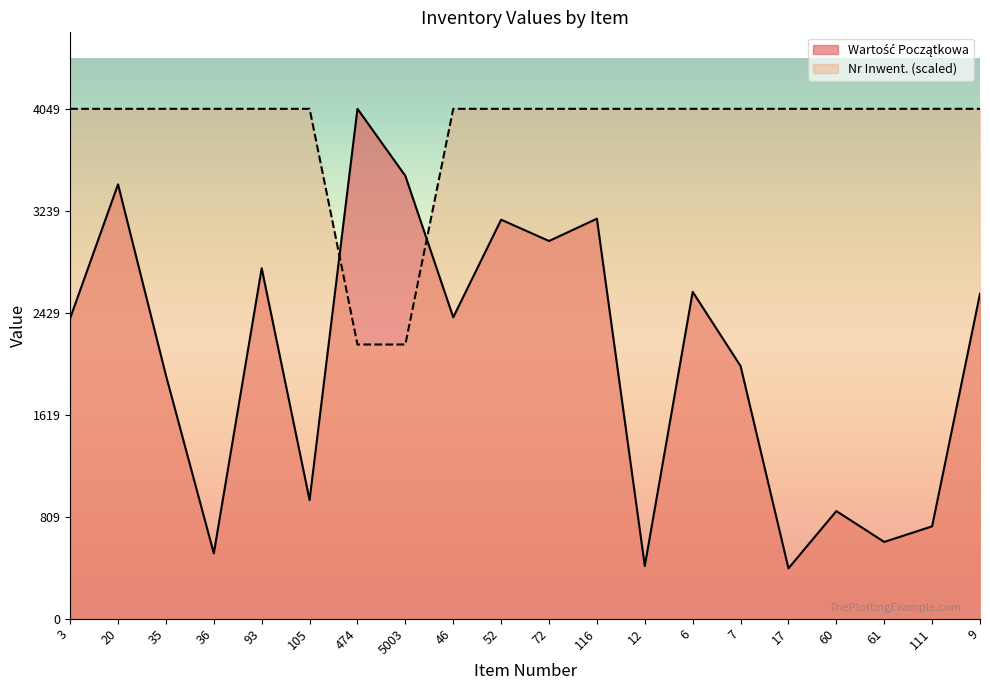

At which category does the chart reach its minimum across all series?

17